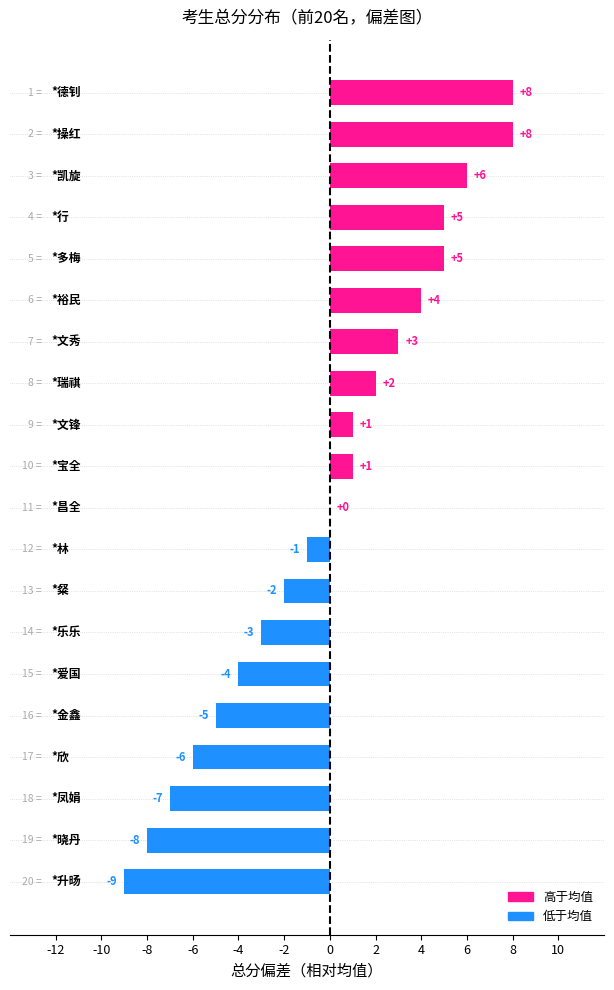

What is the maximum value shown in the chart?

8